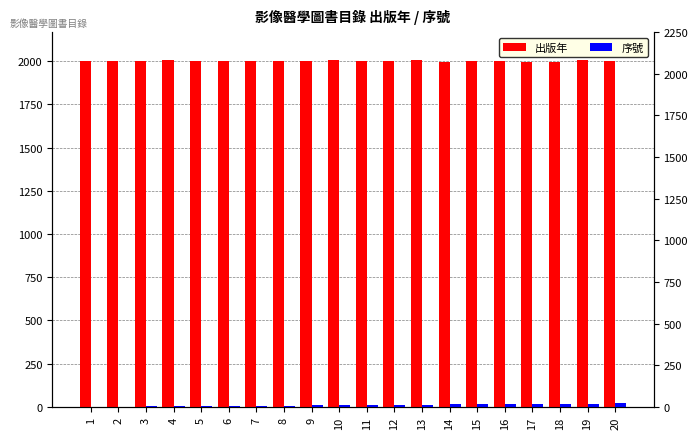

What is the value of the 出版年 bar at the 4th from the left?

2007